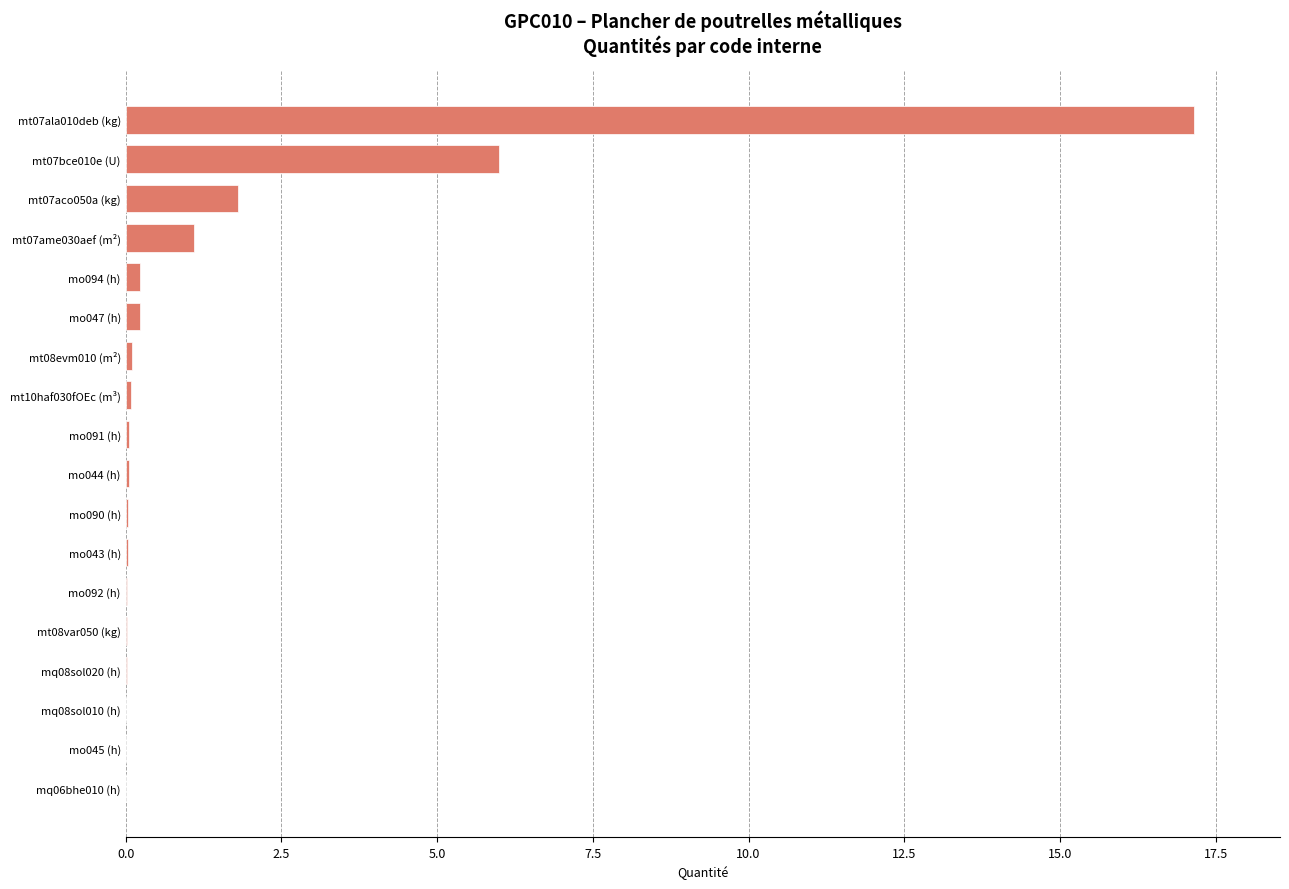

Where is the data nearest to the value 8?

mt07bce010e (U)